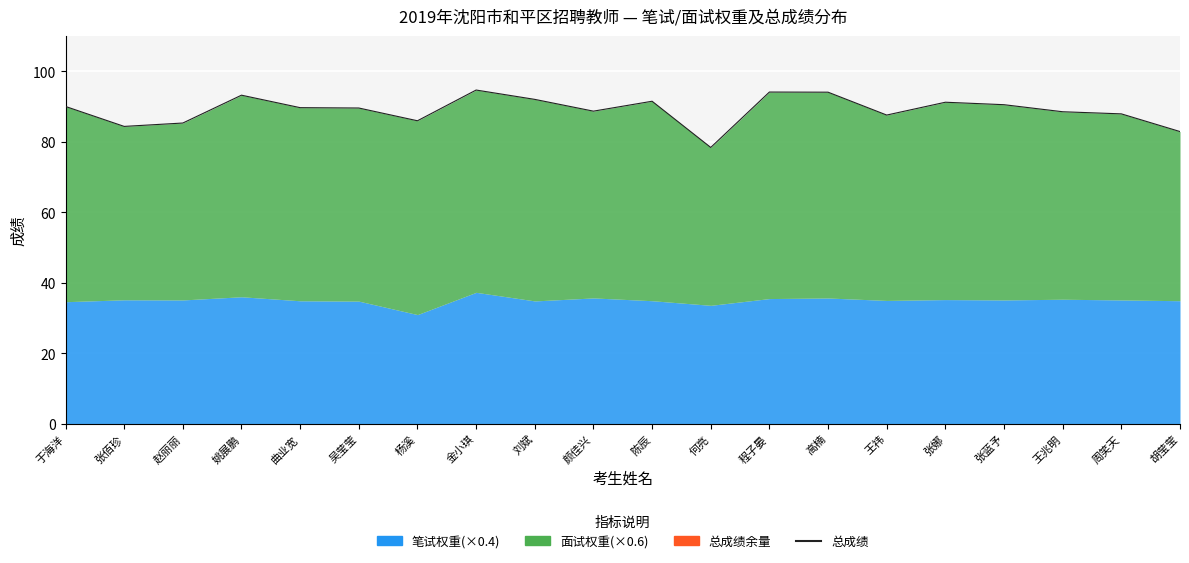

Between 何亮 and 张娜, which is larger?

张娜